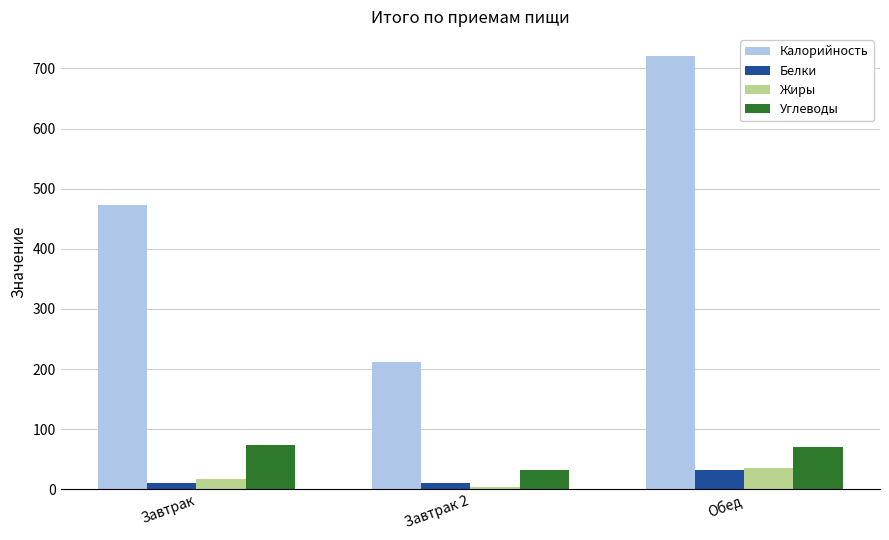

At which label does Углеводы reach its minimum?

Завтрак 2